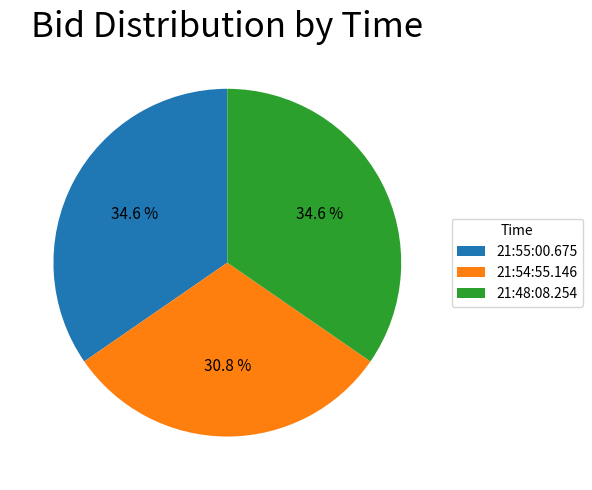

What portion of the pie excludes 21:54:55.146?

69.2%